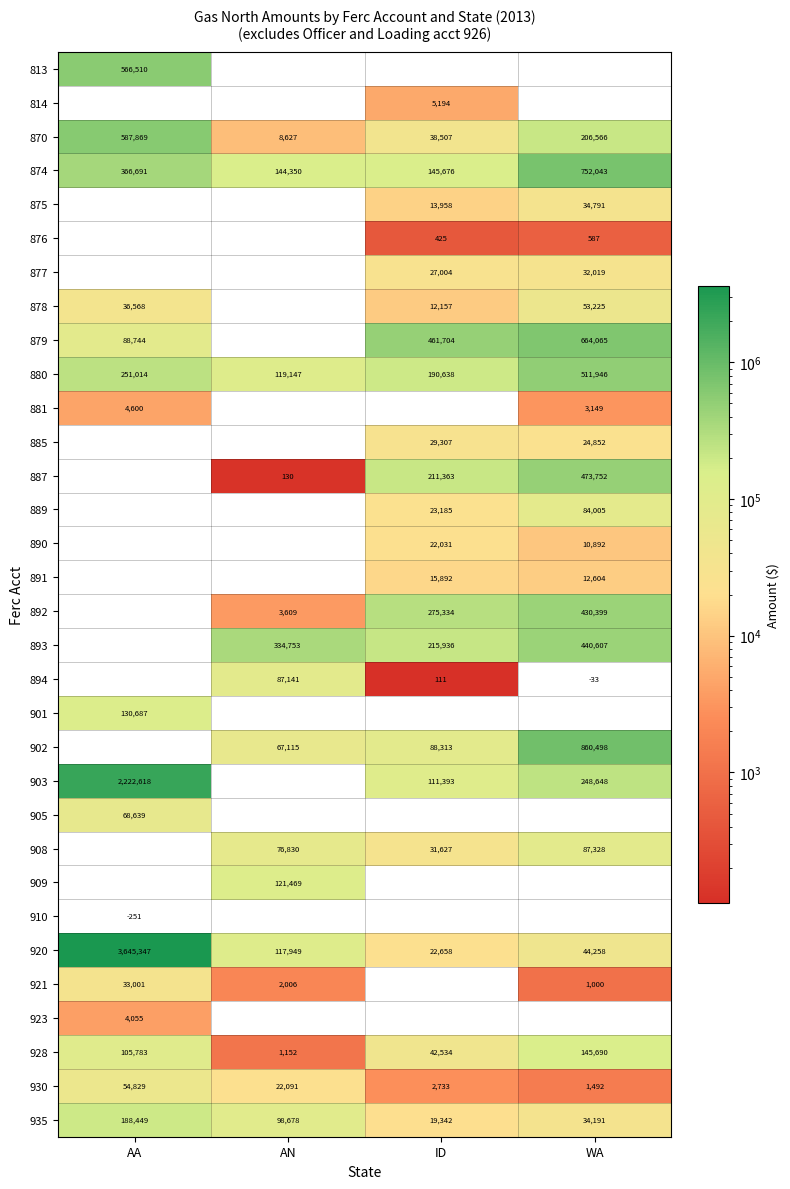

What is the sum of the 921 values at AN and AA?

35007